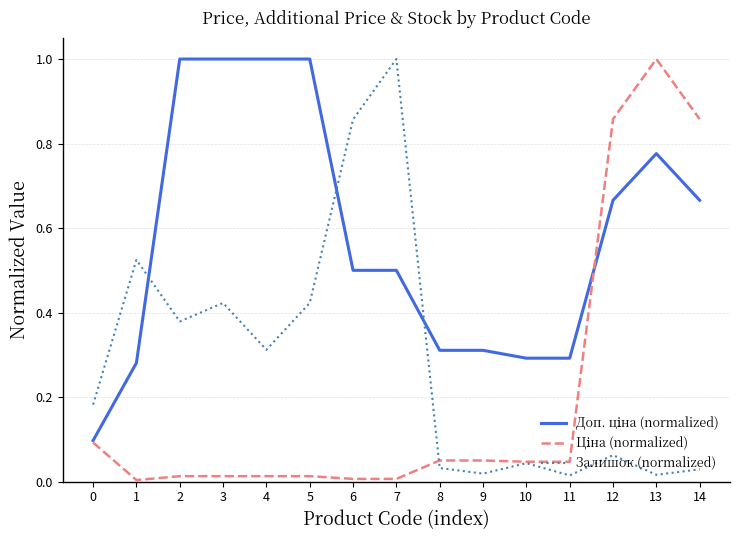

What is the maximum value shown in the chart?

1.0